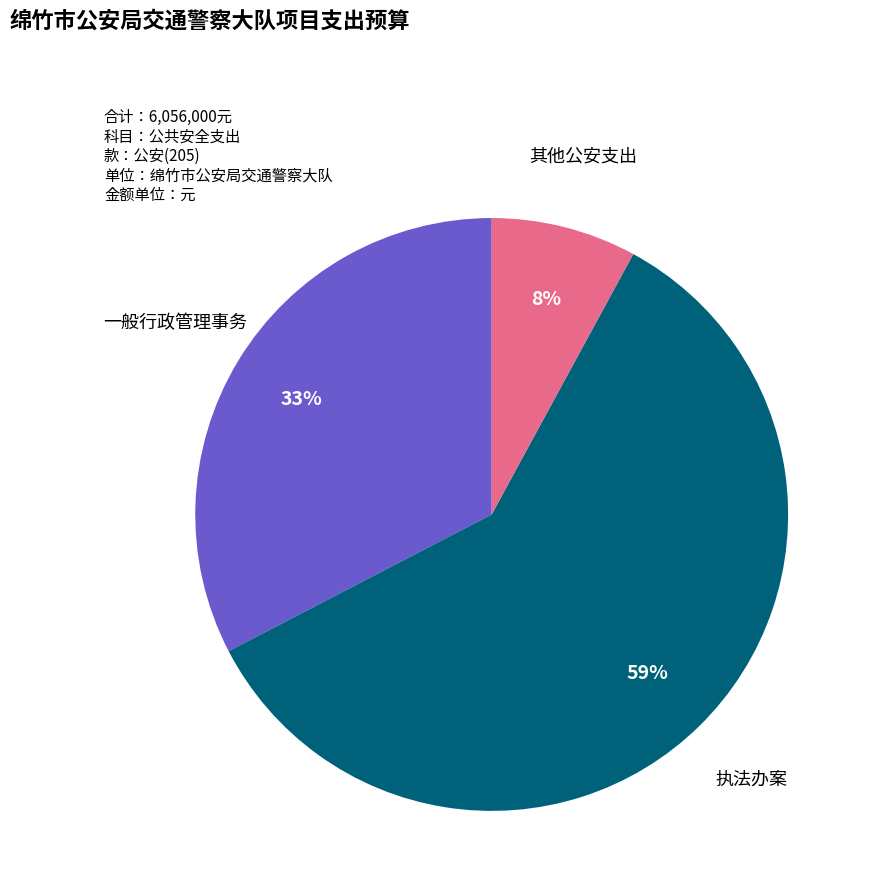

To the nearest percent, what is the average slice percentage?

33%